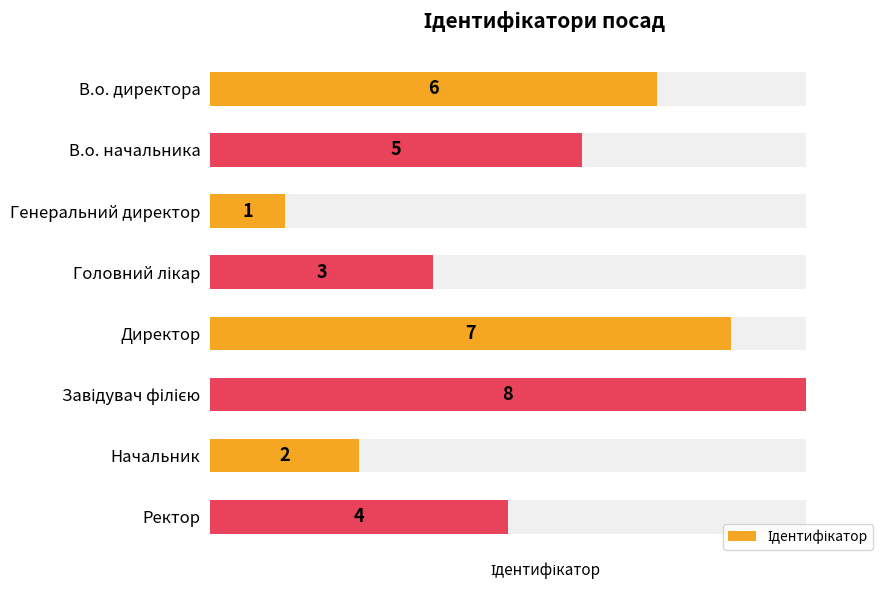

What value does the data have at Ректор?

4